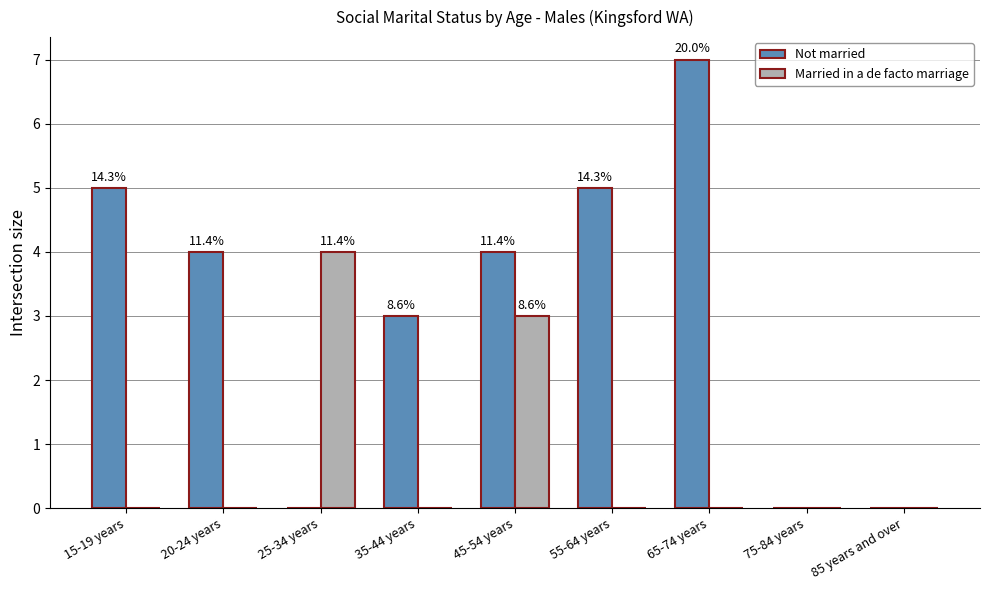

What is the average value of the Not married series?

3